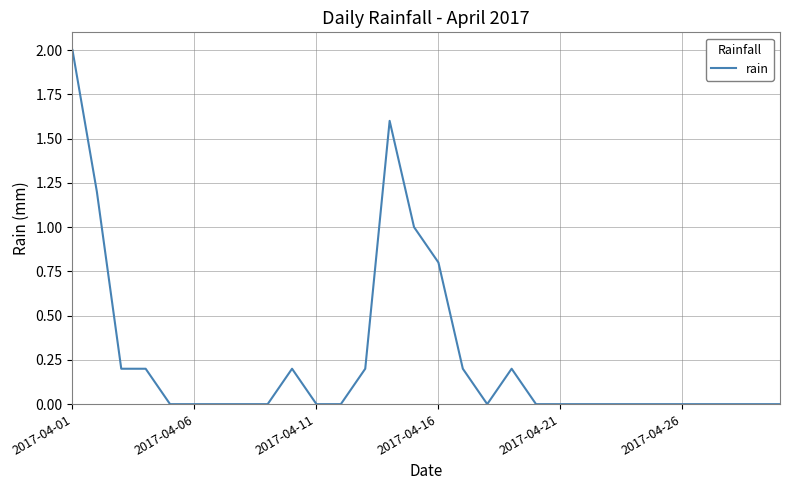

What is the maximum value shown in the chart?

2.0